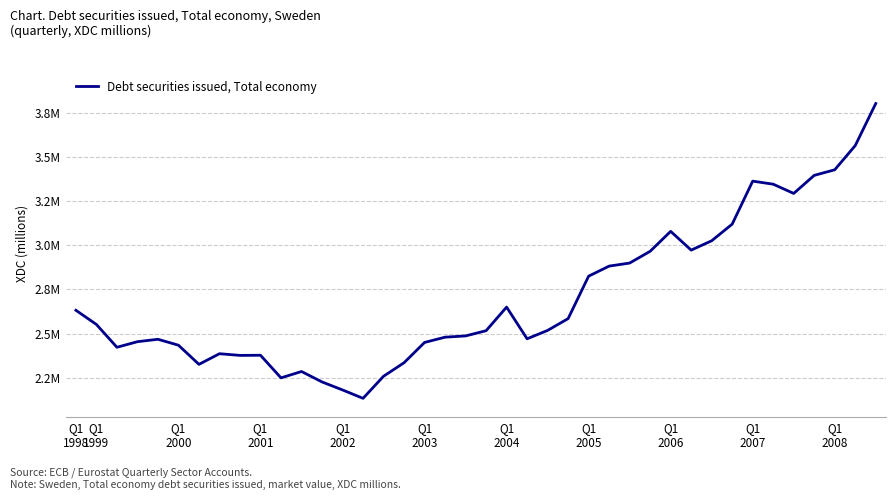

Does the chart display data point markers on the line(s)?

No